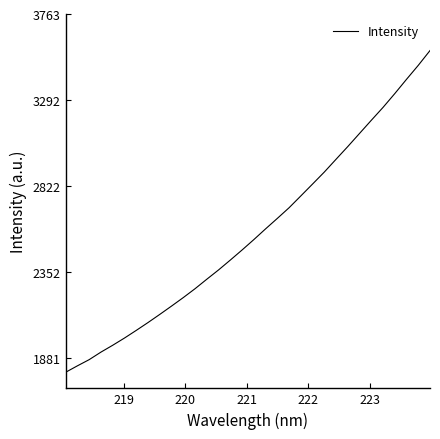

What is the smallest value displayed?

1802.1